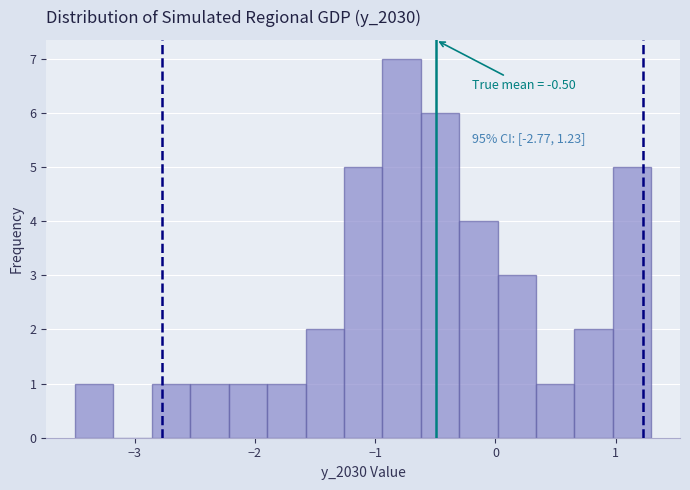

Read against the x-axis, roughly where is the centre of the tallest bar?

-0.8